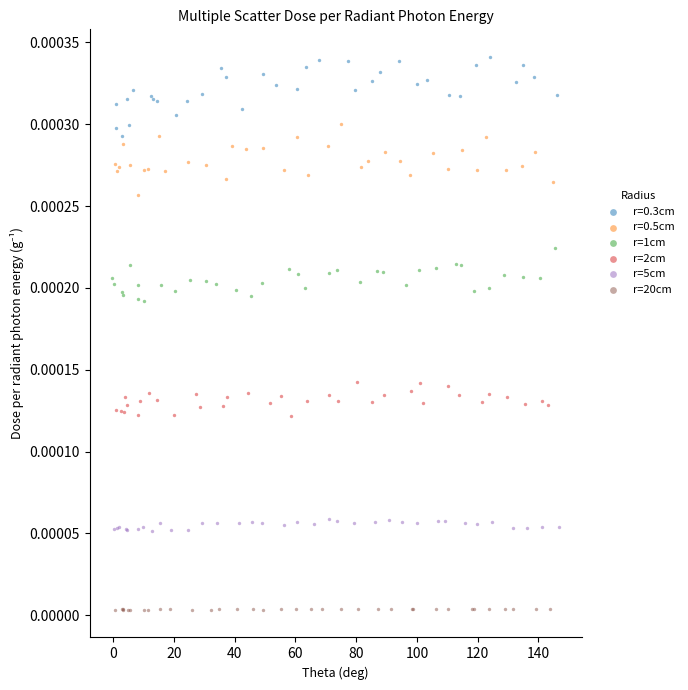

Which series contains the lowest Y value?

r=20cm